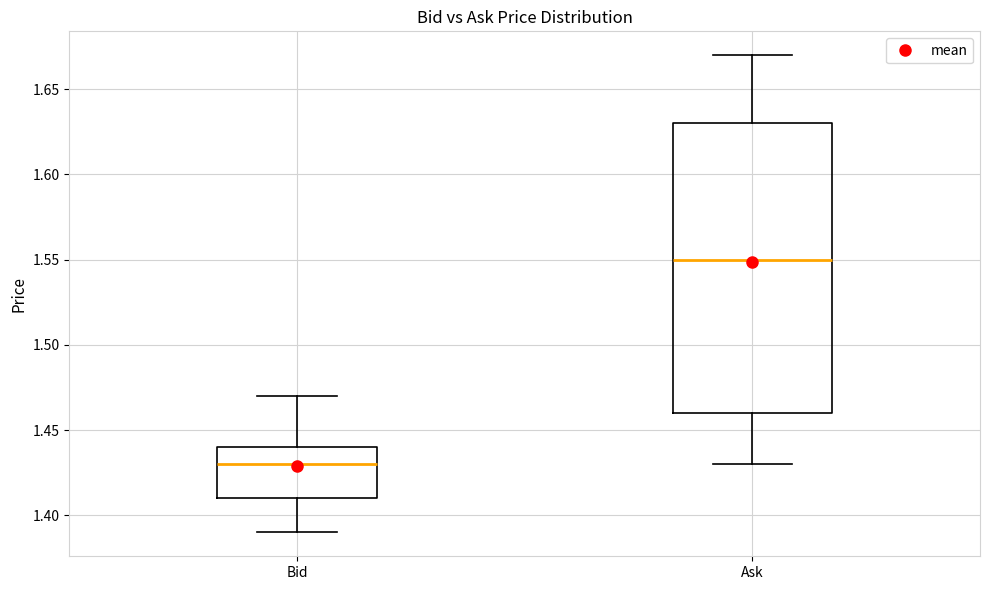

Comparing the boxes themselves (not the whiskers), which one is the tallest?

Ask